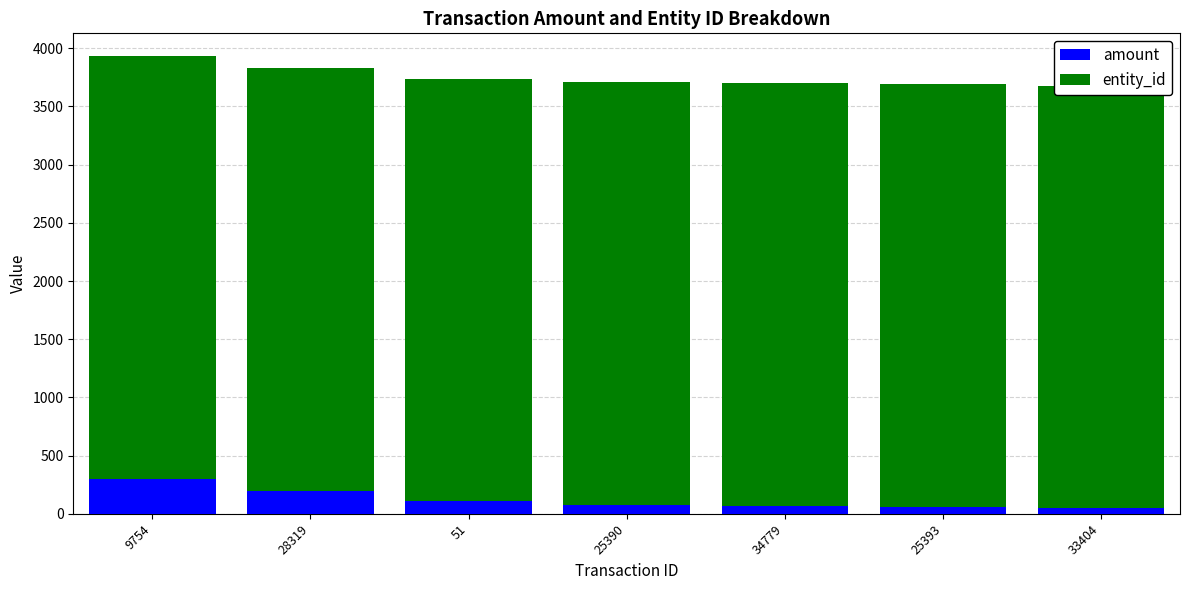

Which series has the largest total across all categories?

entity_id